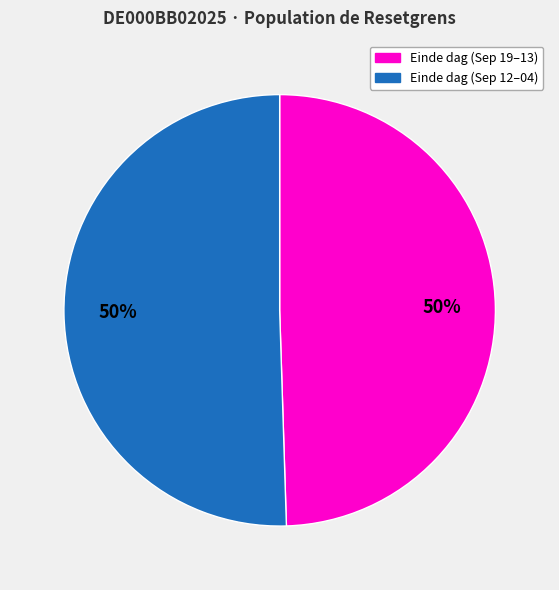

Do Einde dag (Sep 19–13) and Einde dag (Sep 12–04) together represent more than half of the pie?

Yes